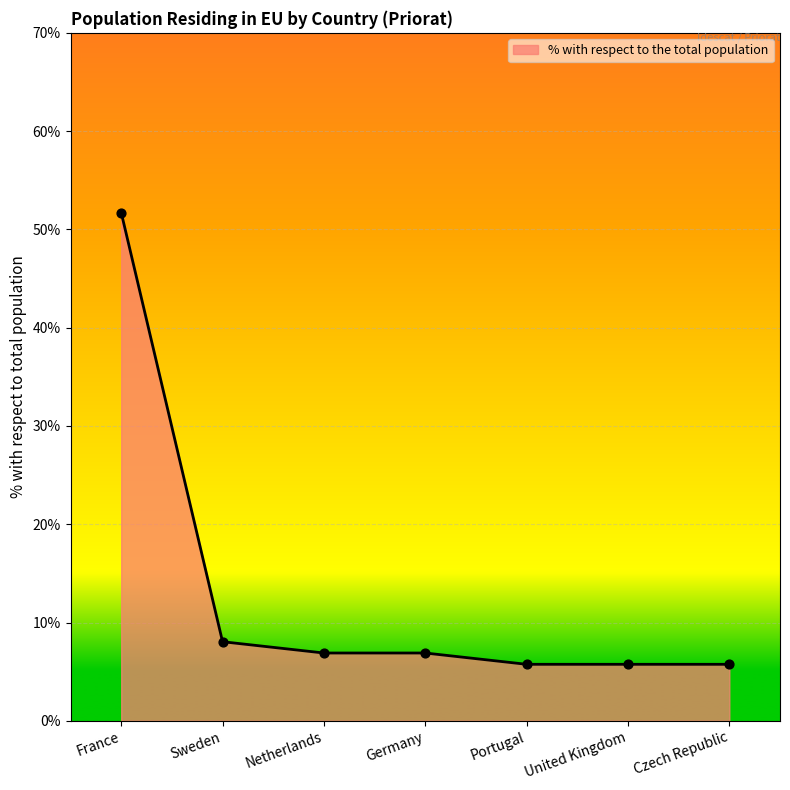

Between Czech Republic and Sweden, which is larger?

Sweden